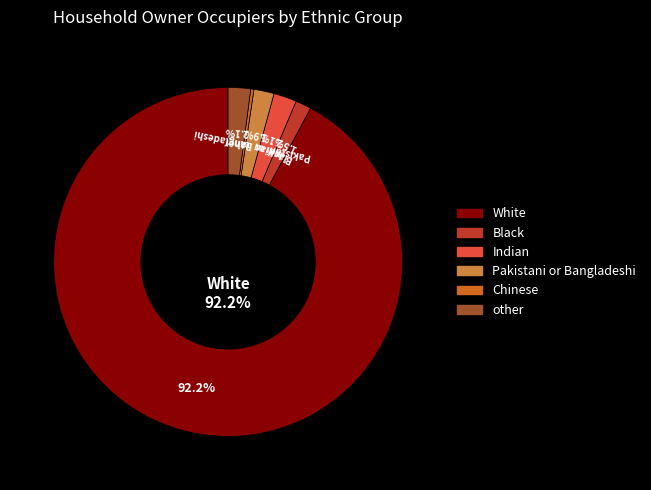

Does any single category account for the majority?

Yes